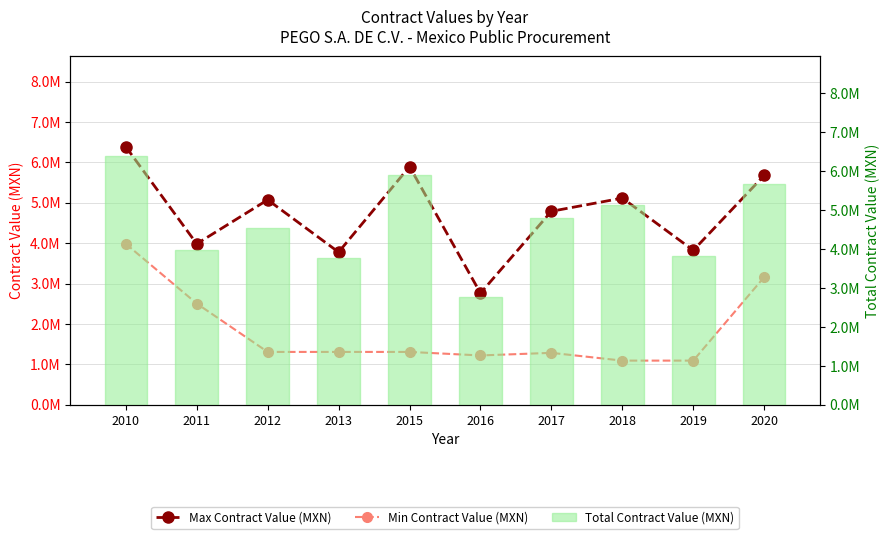

What is the total value across all series at 2020?

14517376.6